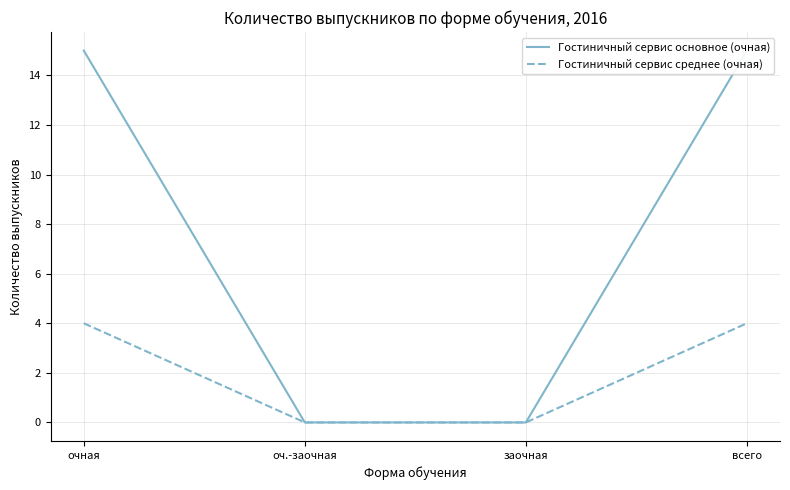

Which has a higher value, заочная or оч.-заочная?

заочная